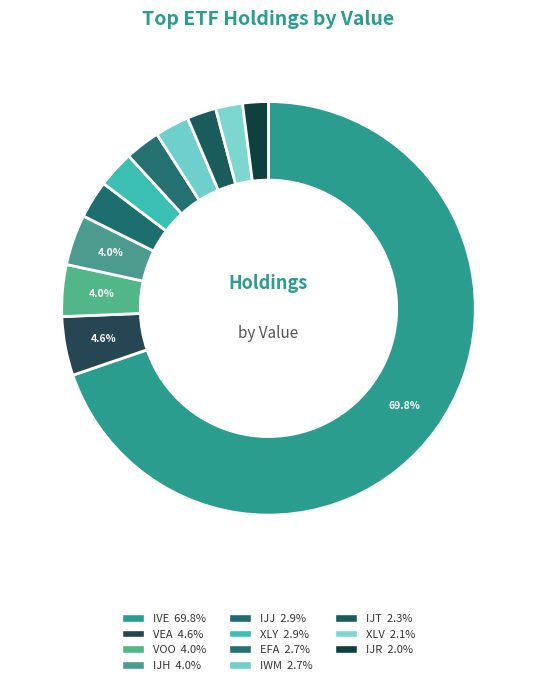

Count the number of slices in the pie.

11